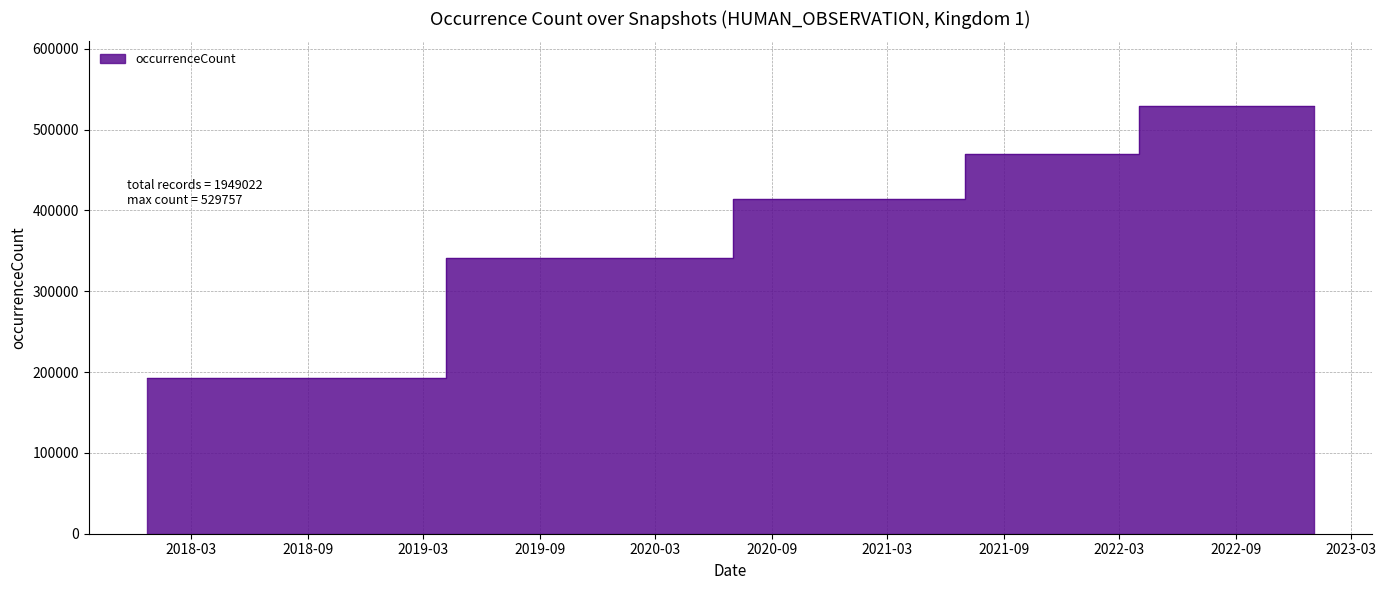

Reading left to right, what are all the values shown in this chart?

2017-12-22=193194	2018-04-09=193194	2018-07-11=193194	2018-09-28=193194	2019-01-01=193194	2019-04-06=341292	2019-07-01=341292	2019-10-09=341292	2020-01-01=341292	2020-04-01=341292	2020-07-01=414632	2020-10-01=414632	2021-01-01=414632	2021-04-01=414632	2021-07-01=470147	2021-10-01=470147	2022-01-01=470147	2022-04-01=529757	2022-07-01=529757	2022-10-01=529757	2023-01-01=529757